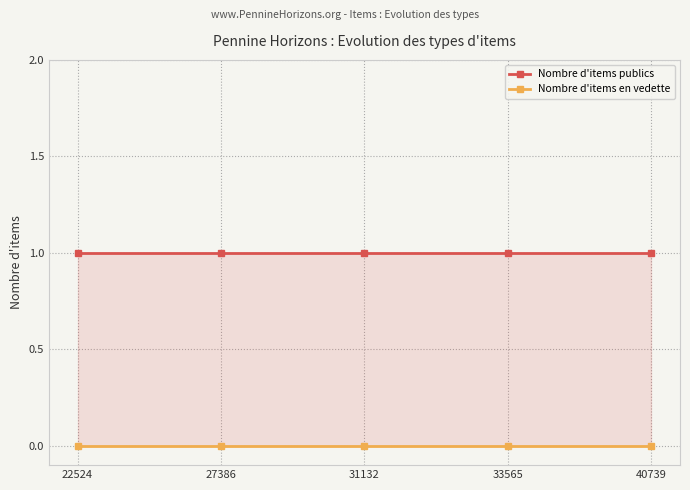

How many distinct data groups are displayed?

2